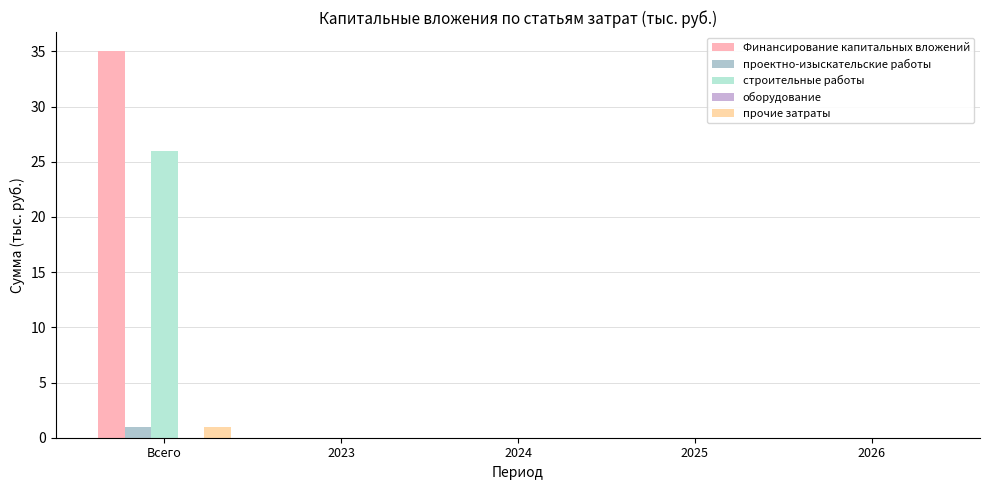

Reading left to right, transcribe all the data shown in this chart.

Финансирование капитальных вложений: 35	0	0	0	0
проектно-изыскательские работы: 1	0	0	0	0
строительные работы: 26	0	0	0	0
оборудование: 0	0	0	0	0
прочие затраты: 1	0	0	0	0